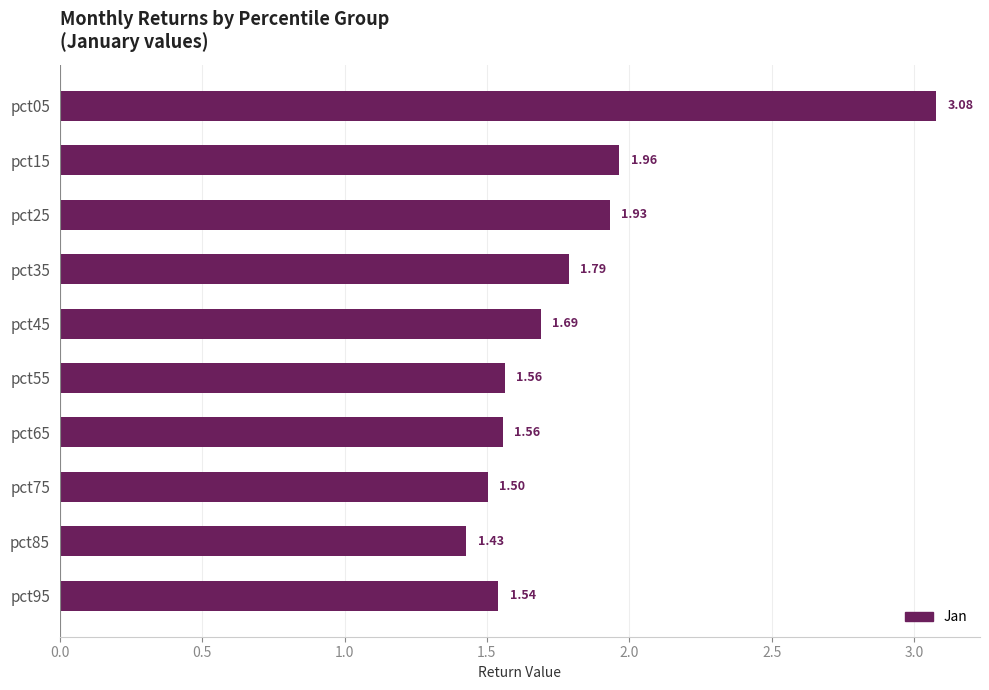

What is the sum of the values at pct15 and pct05?

5.0